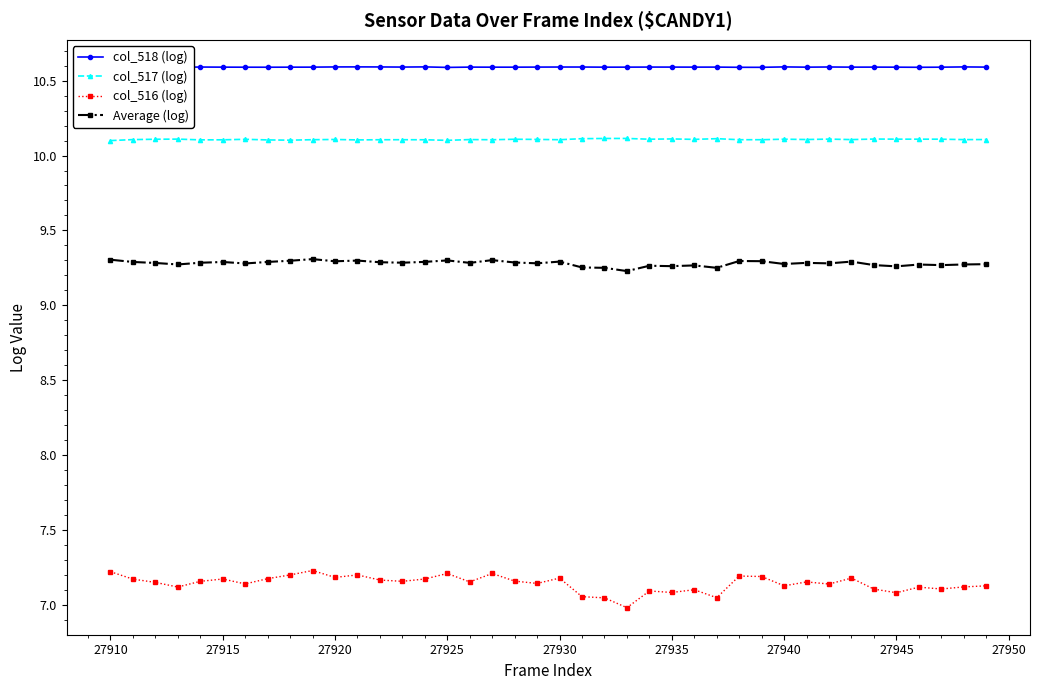

True or false: col_516 (log) and Average (log) cross at least once.

False